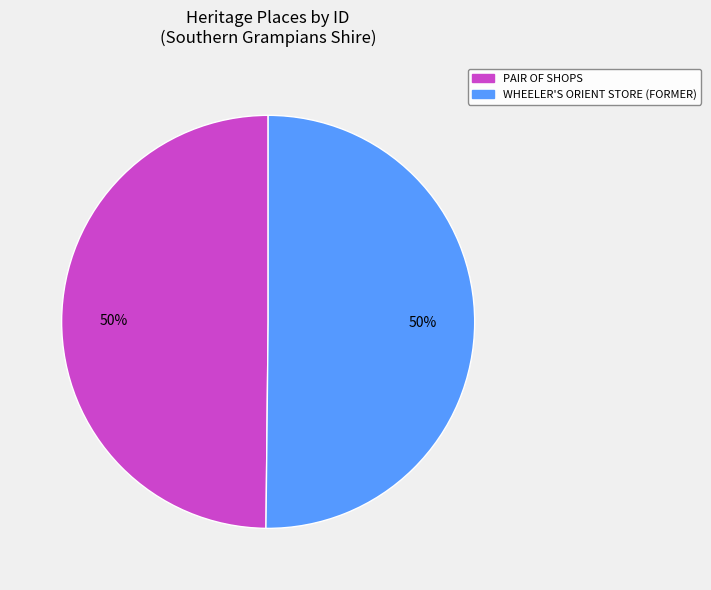

Approximately how many times larger is the value at WHEELER'S ORIENT STORE (FORMER) compared to PAIR OF SHOPS?

1.0